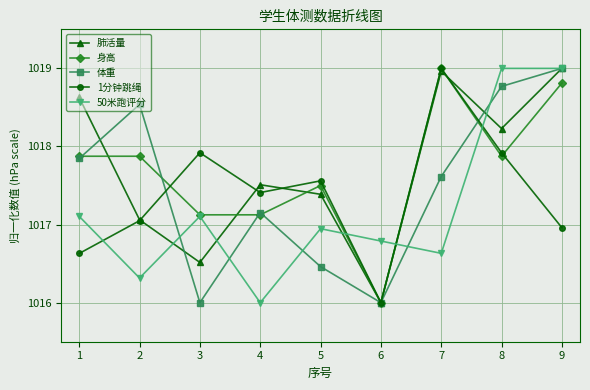

Which series ends up on top after the final intersection of 1分钟跳绳 and 50米跑评分?

50米跑评分